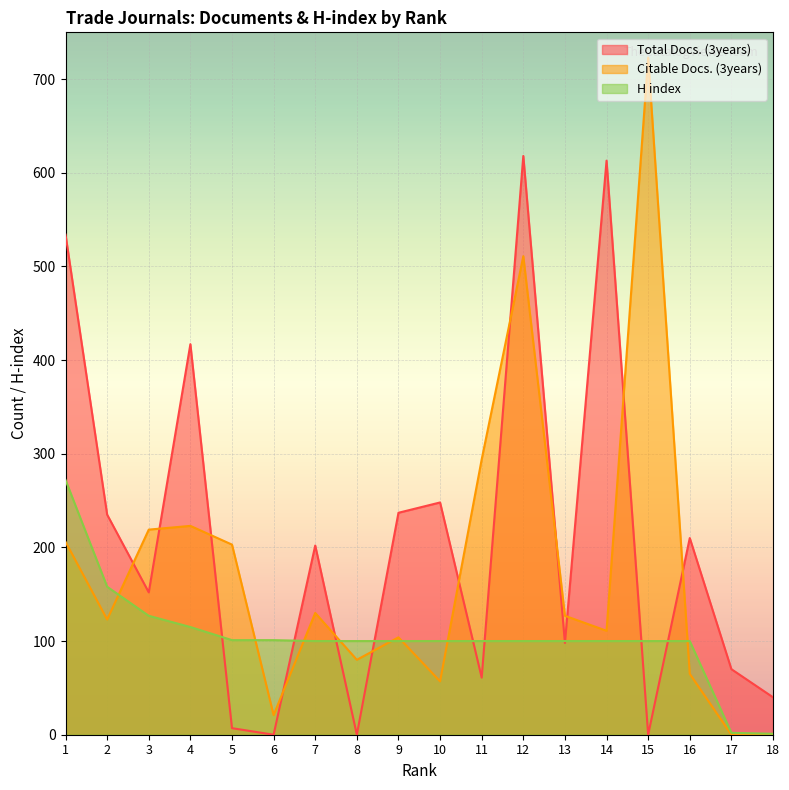

Is it true that Citable Docs. (3years) equals 147 at 9?

False